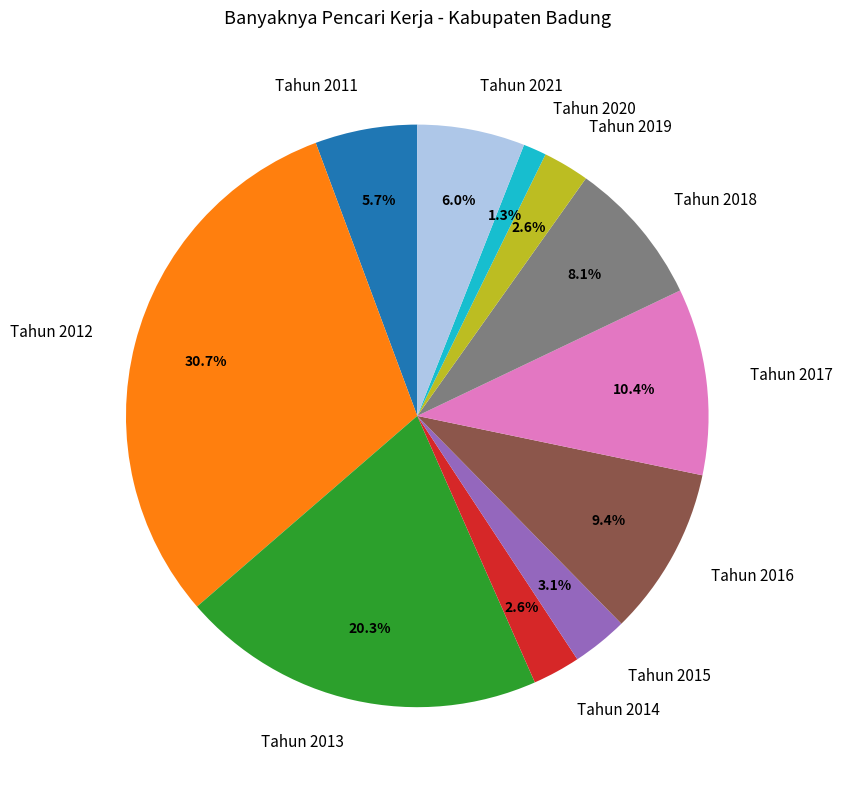

Is Tahun 2012 the majority of the pie?

No